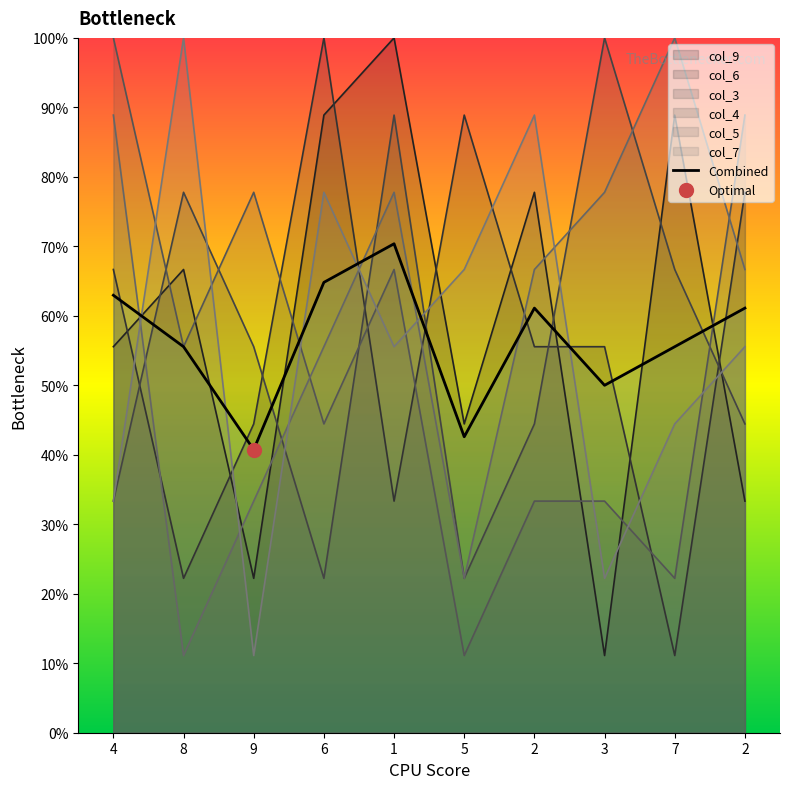

Where does the data first go above 61?

4